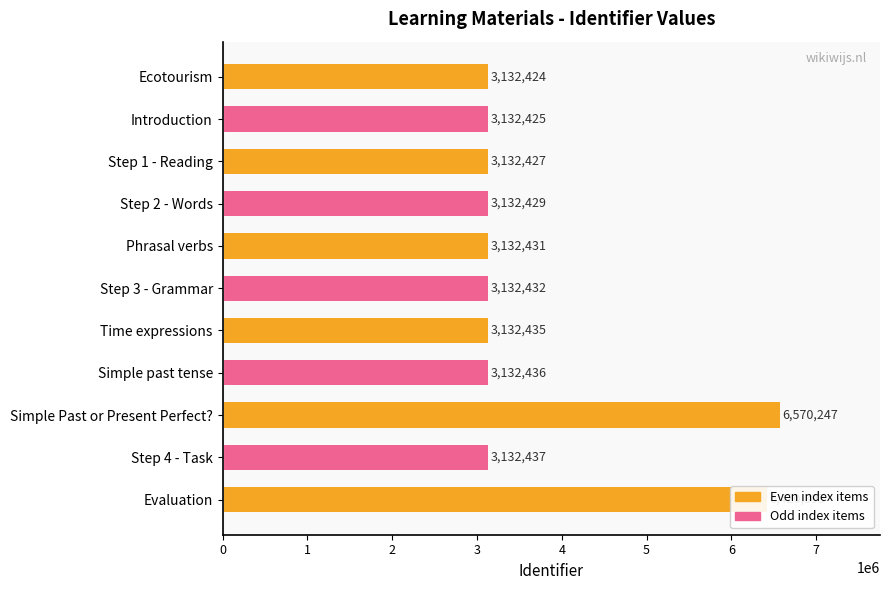

What is the greatest value displayed?

6570247